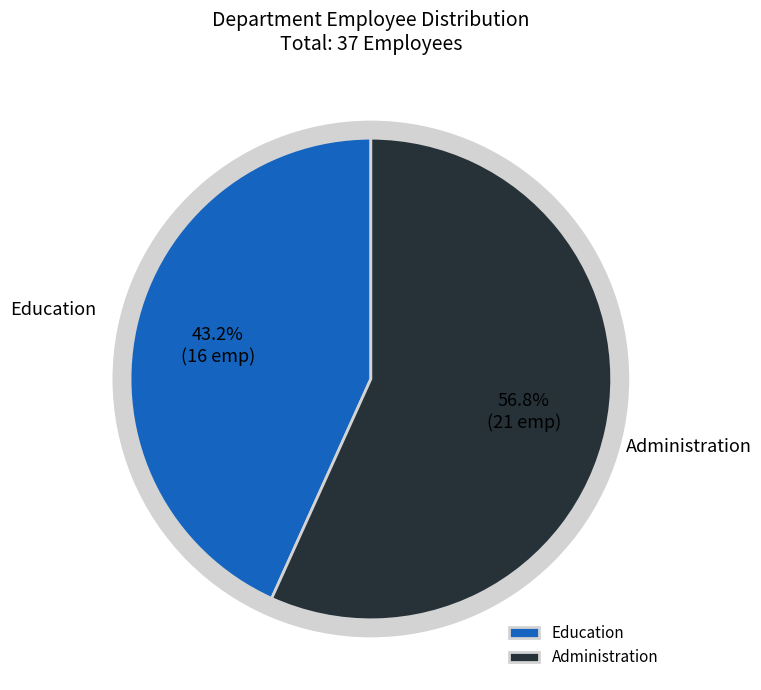

What is the majority slice?

Administration